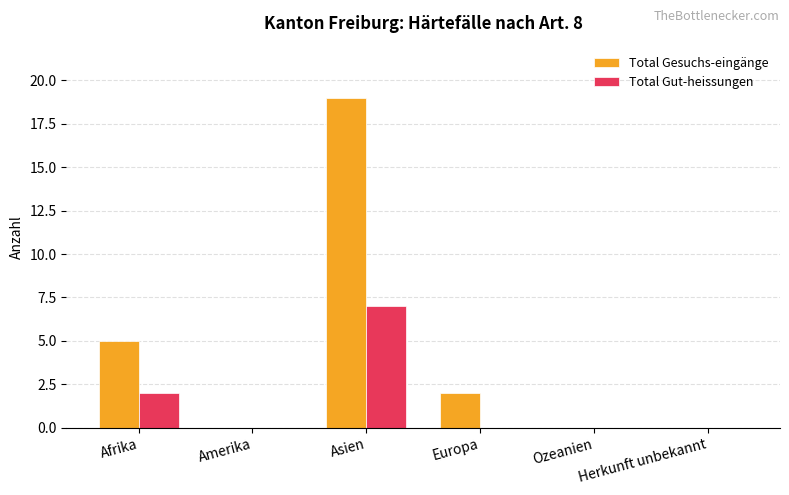

Which series has the widest spread of values?

Total Gesuchs-eingänge